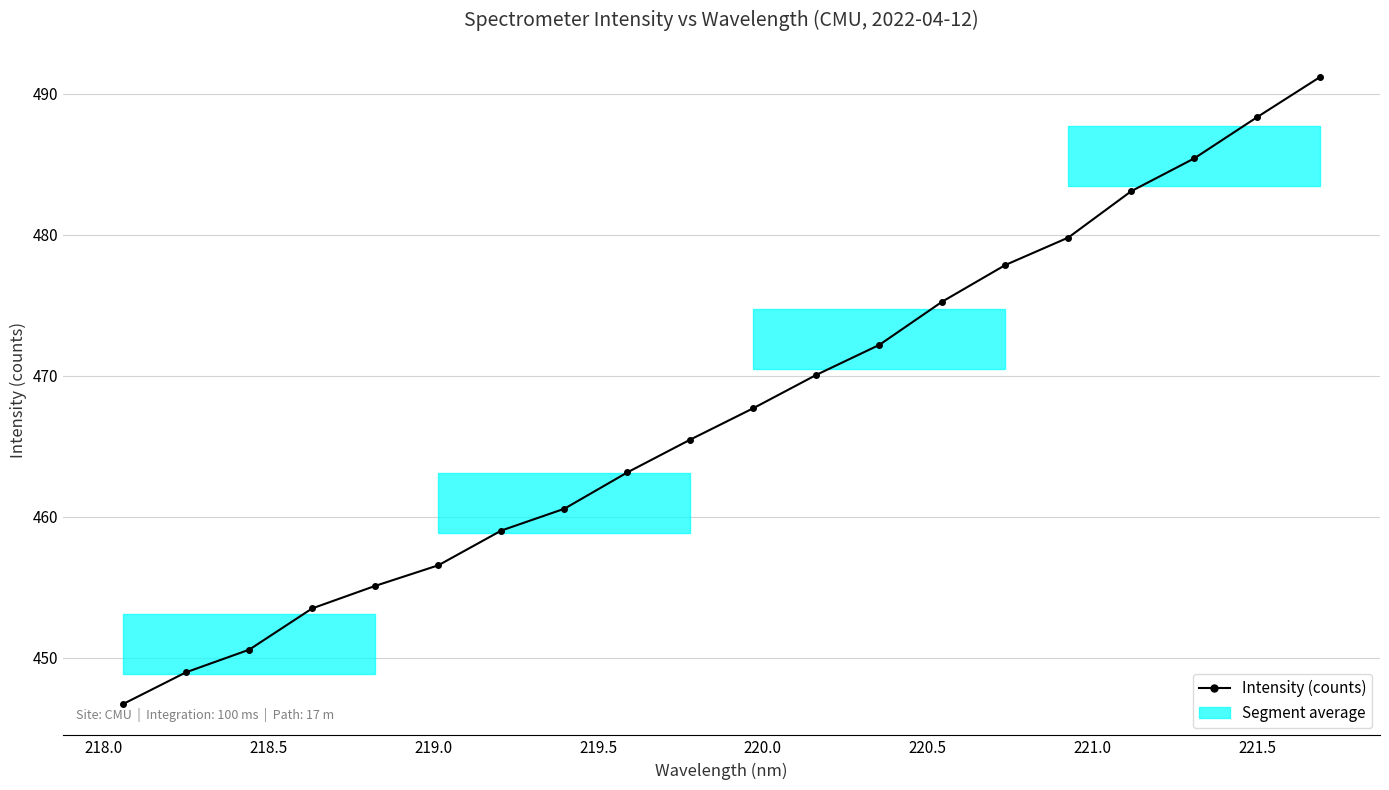

What is the value of the 7th point from the left?

459.0